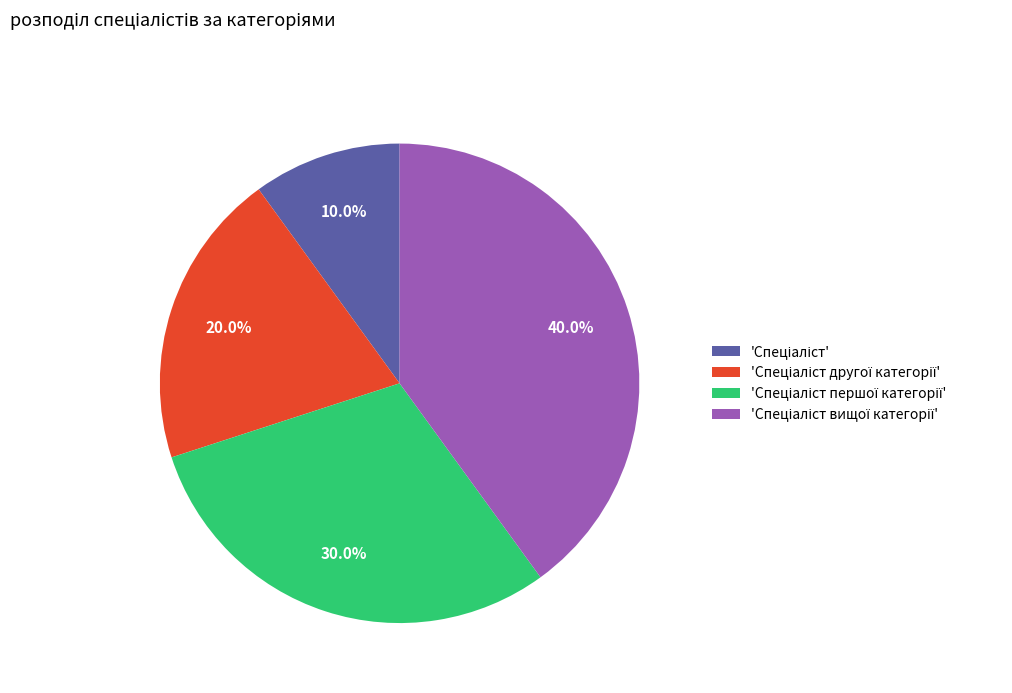

Is there a majority slice in this chart?

No